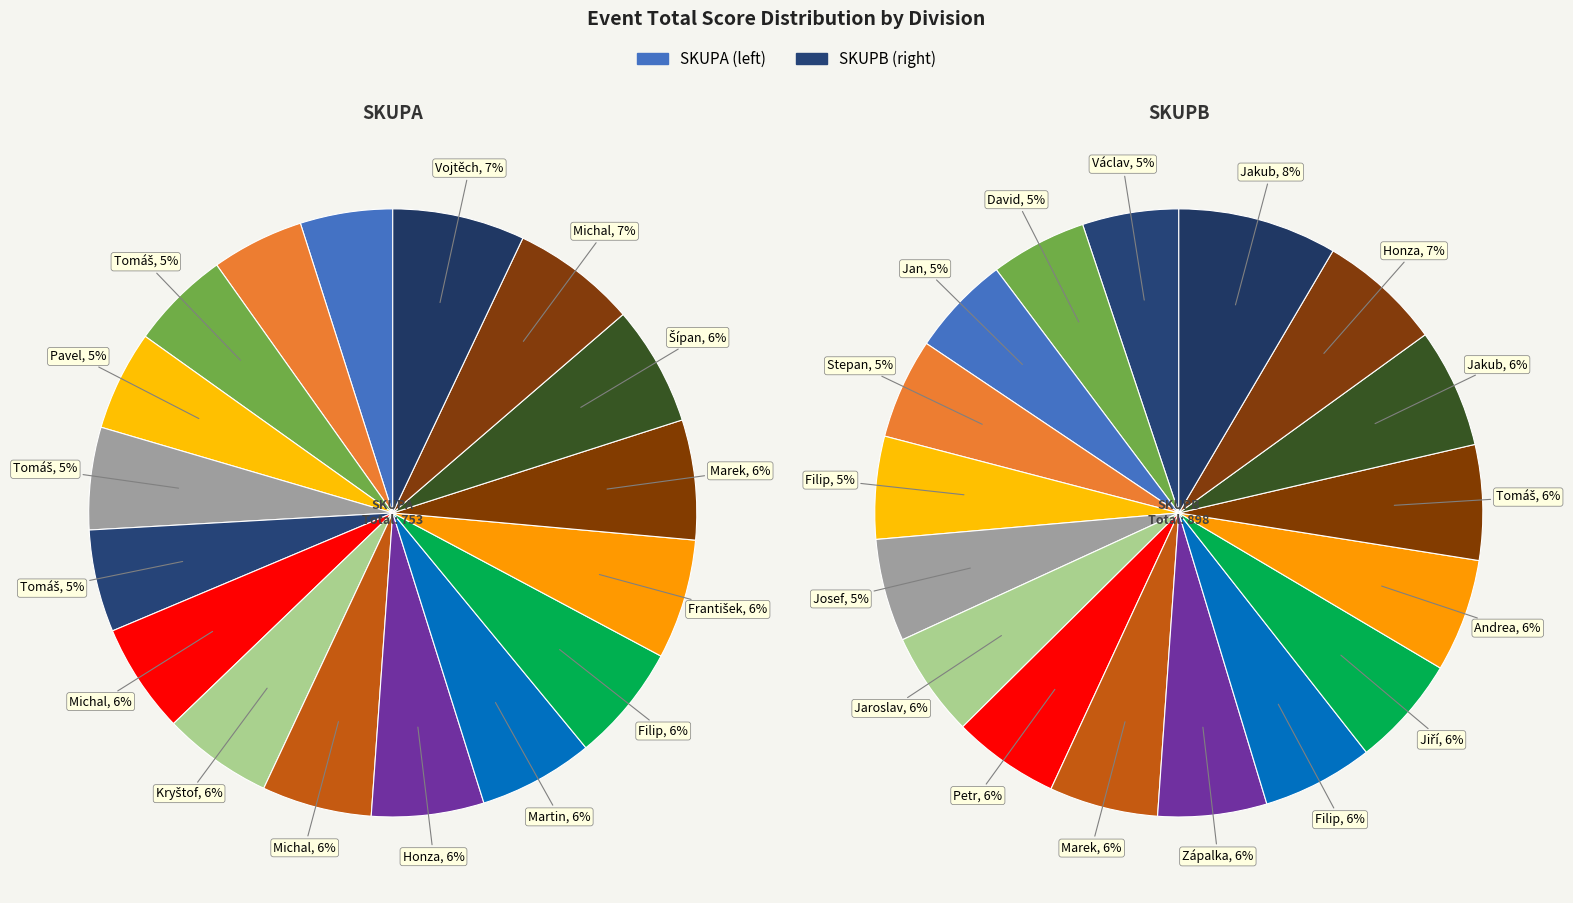

Which has a higher value, 7 or 11?

11